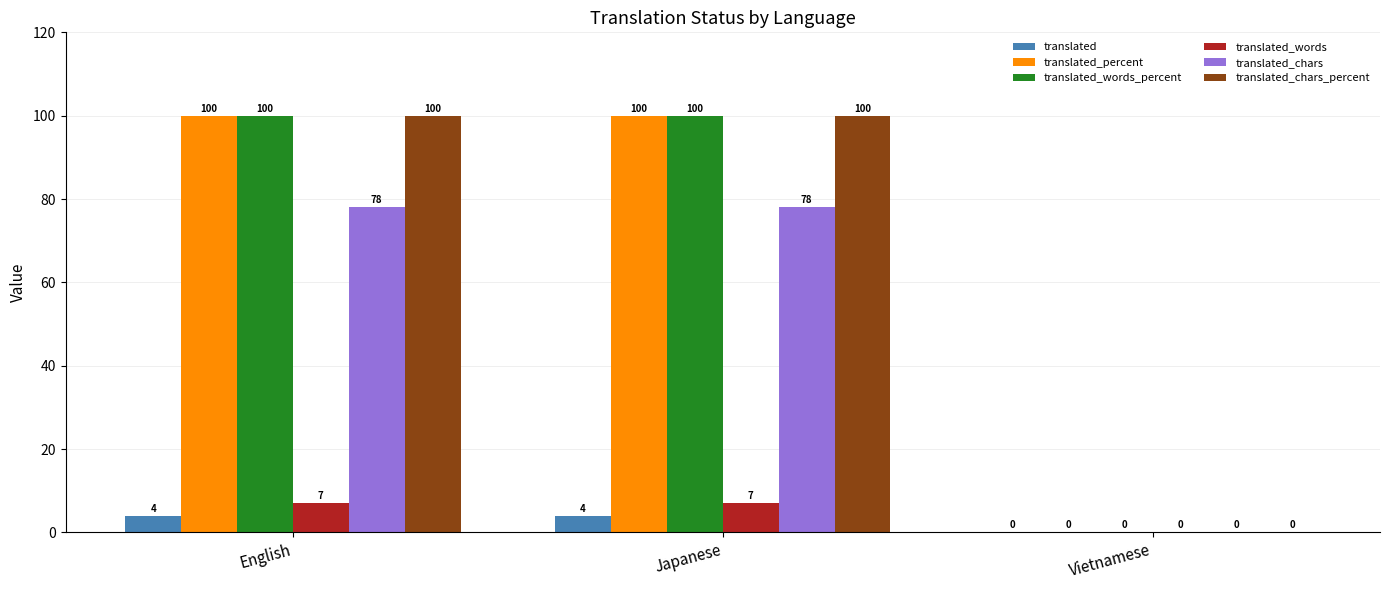

How many categories are shown in the chart?

3